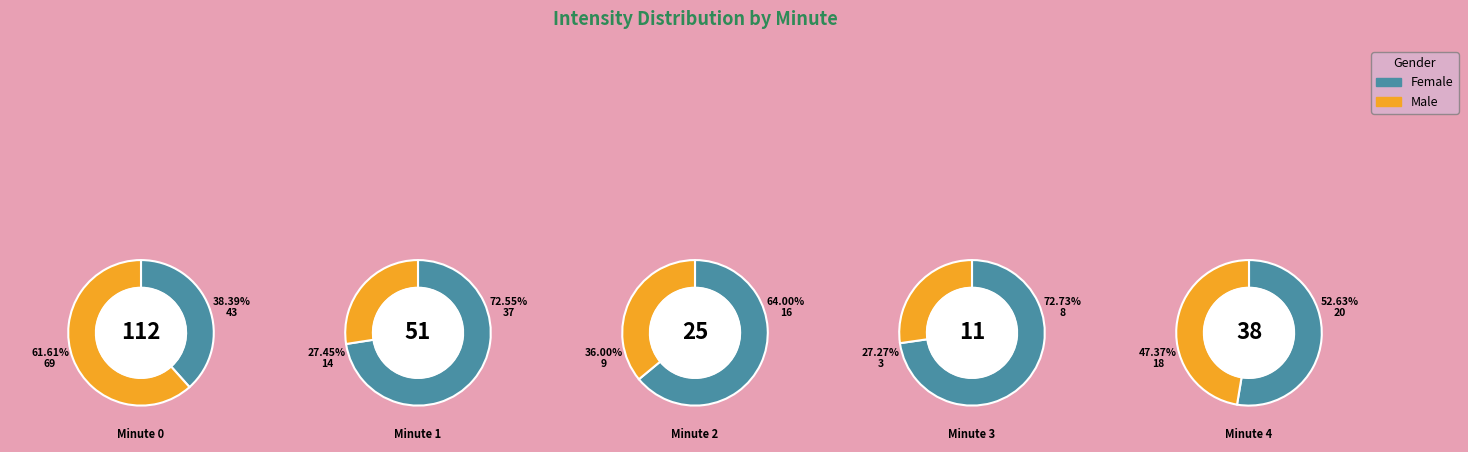

Does any single category account for the majority?

No